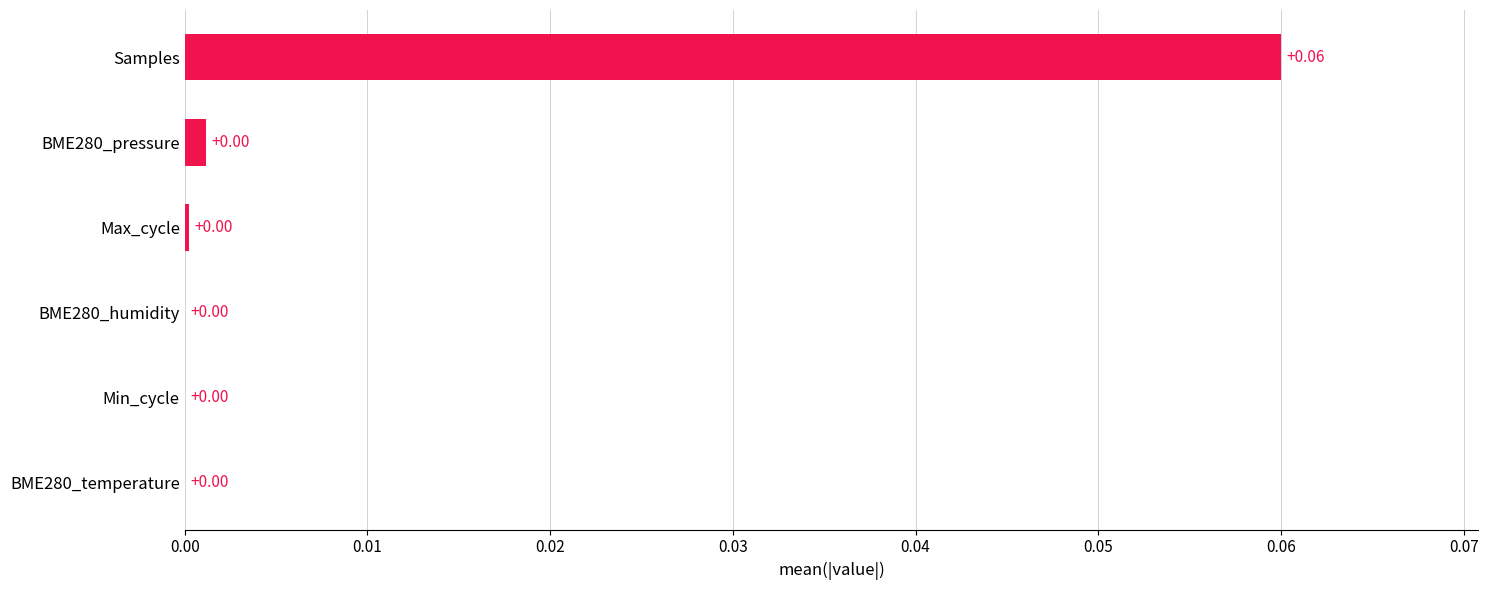

Does the chart contain stacked bars?

No